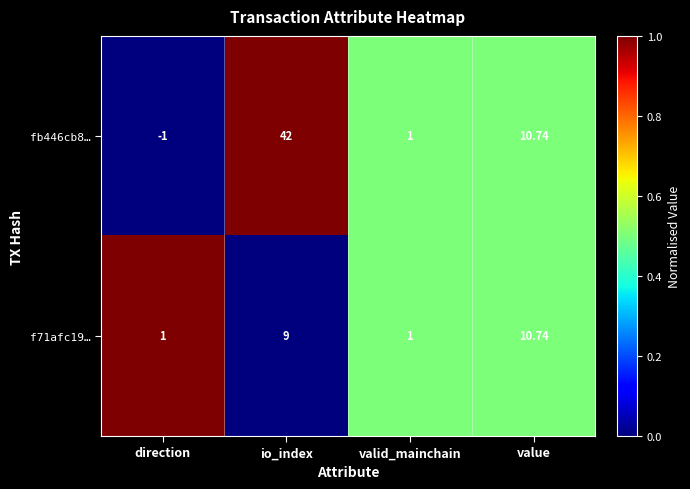

At which label does fb446cb8… reach its peak?

io_index